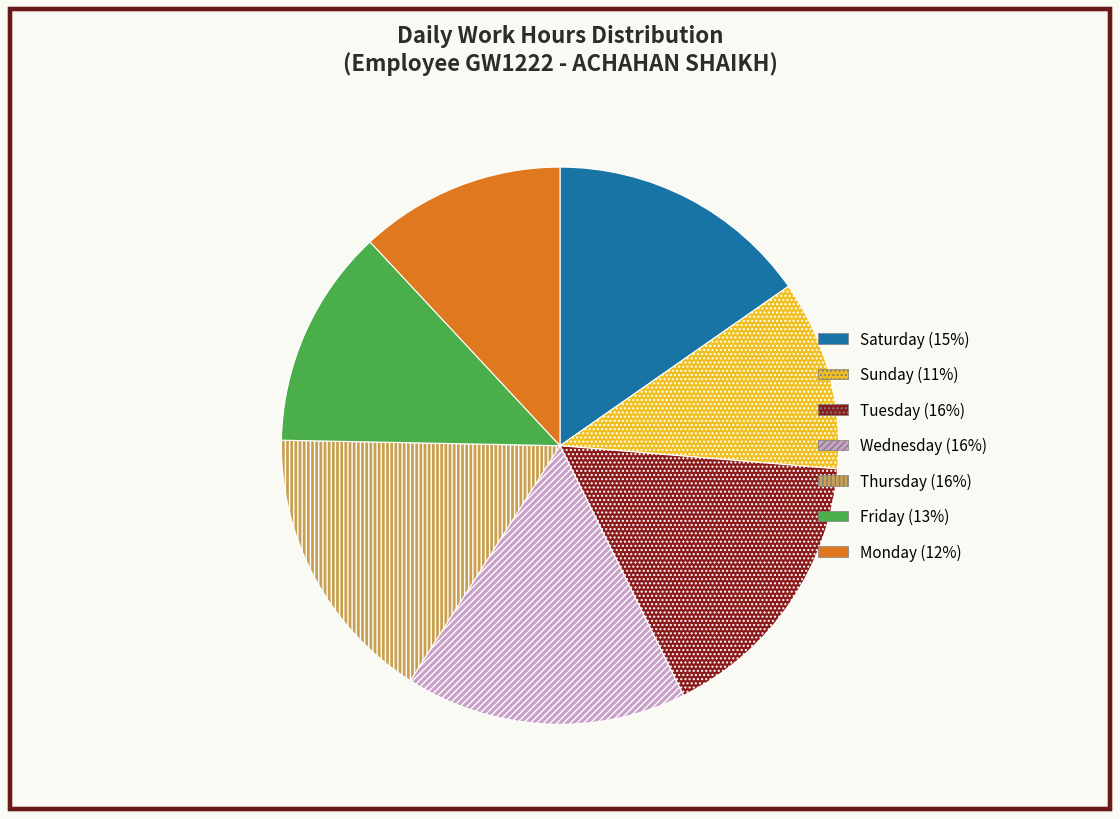

Is there any slice that represents more than half of the pie?

No